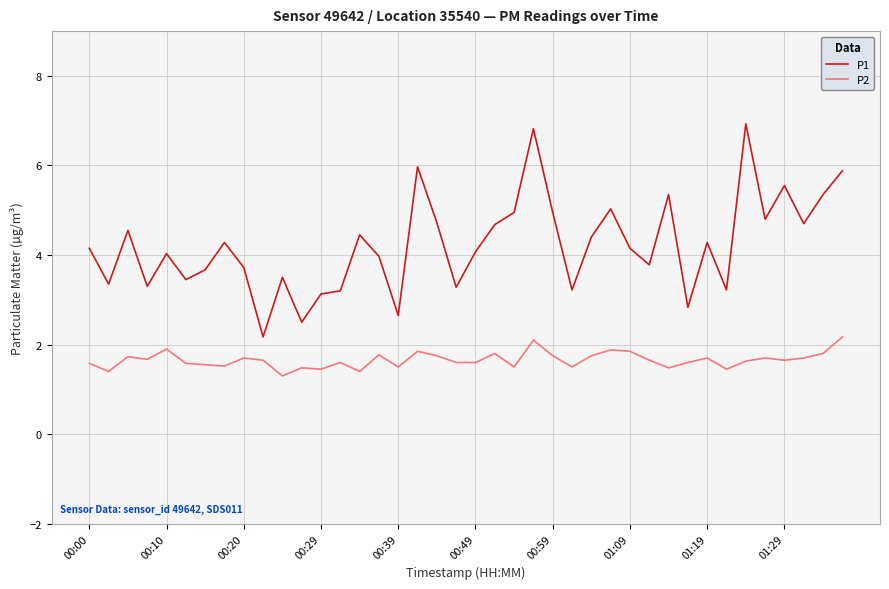

How many lines are shown in the chart?

2